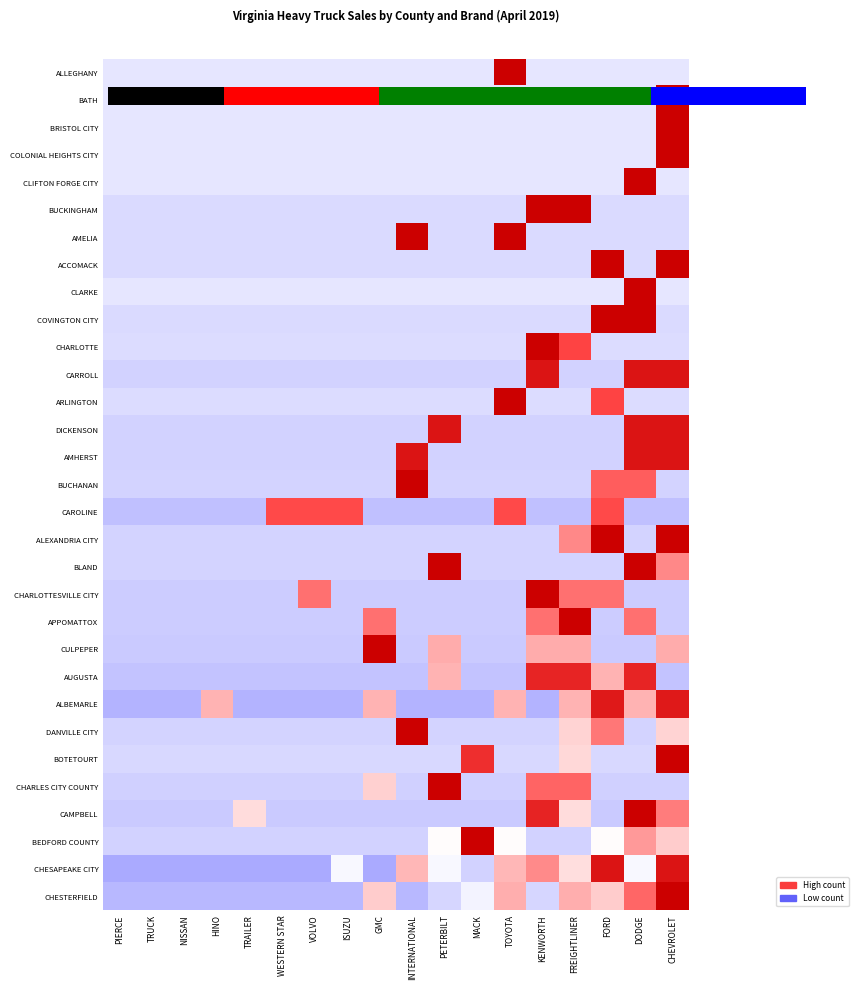

At which category is the sum across all series the highest?

CHEVROLET